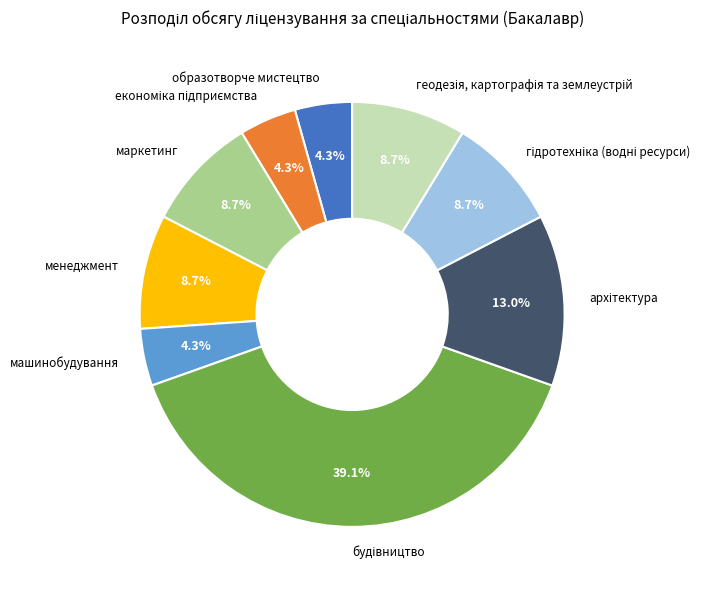

To the nearest percent, what is the difference between the largest and smallest slice percentages?

35%